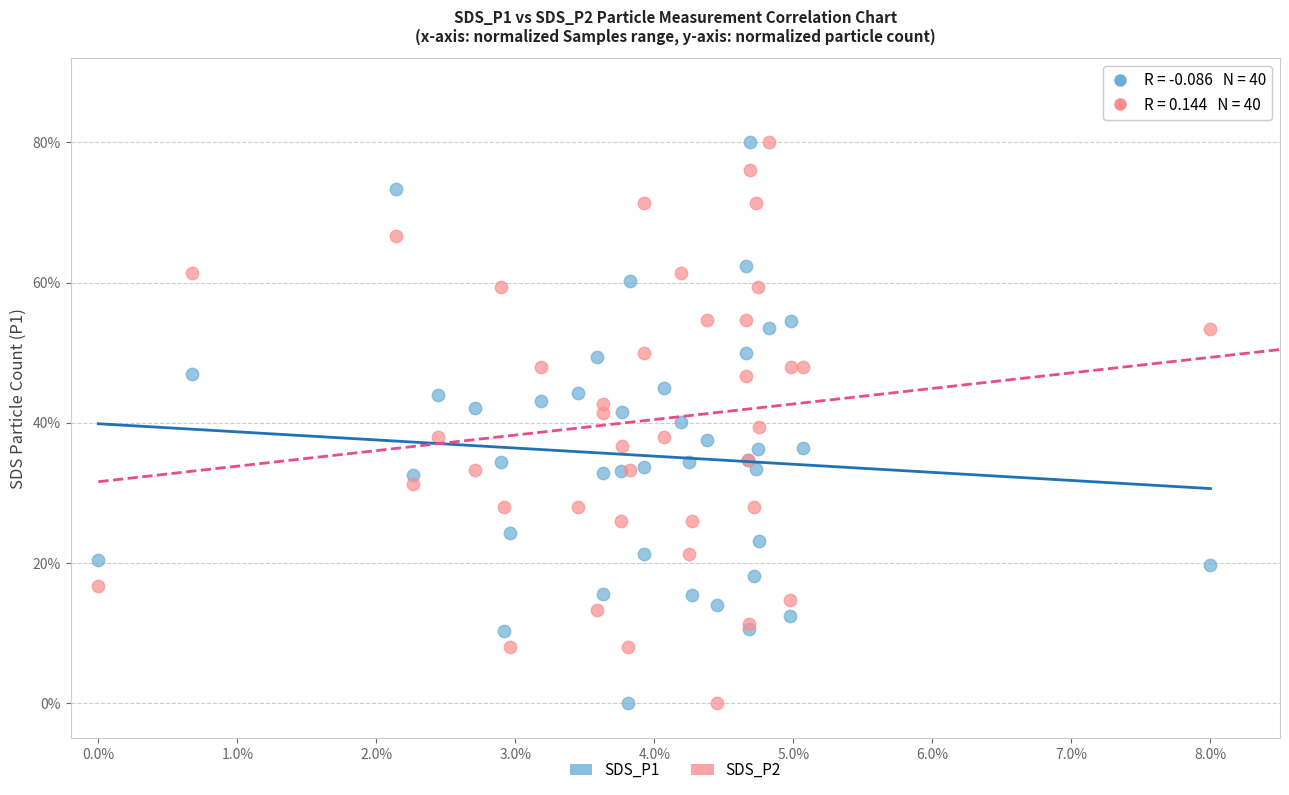

What are all the series names shown in the legend?

SDS_P1, SDS_P2